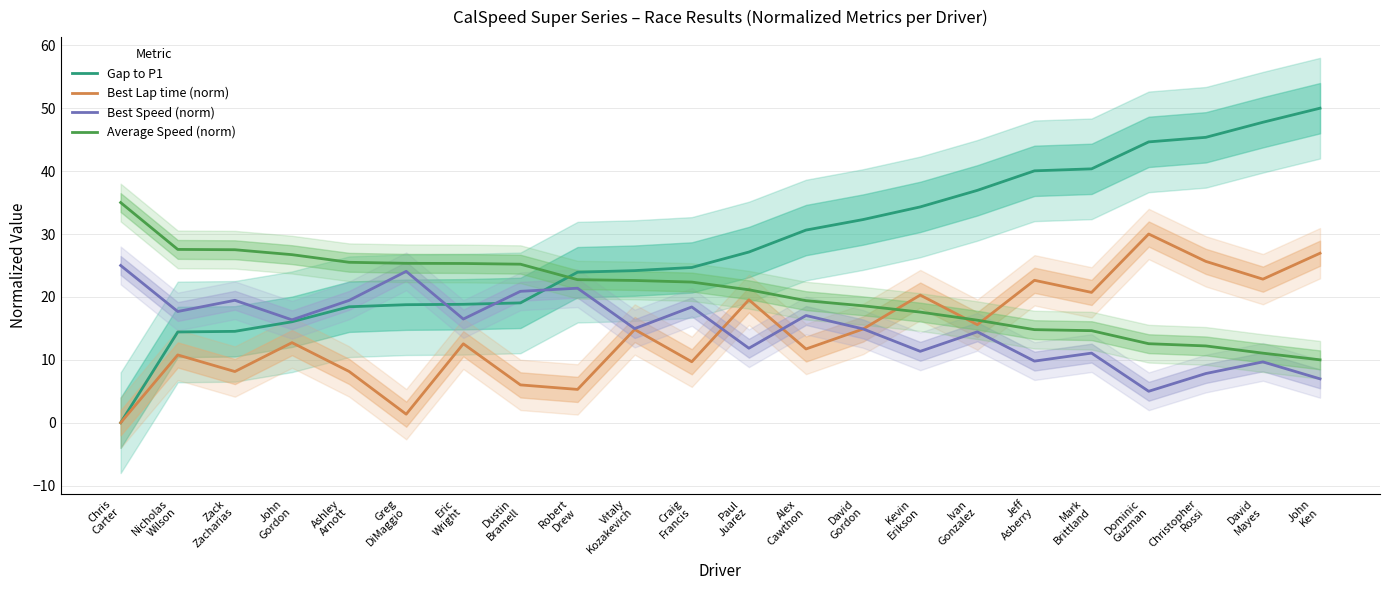

Reading right to left, extract all data points from this chart.

Gap to P1: John
Ken=50.0	David
Mayes=47.8	Christopher
Rossi=45.4	Dominic
Guzman=44.6	Mark
Brittland=40.4	Jeff
Asberry=40.0	Ivan
Gonzalez=36.9	Kevin
Erikson=34.3	David
Gordon=32.3	Alex
Cawthon=30.6	Paul
Juarez=27.1	Craig
Francis=24.7	Vitaly
Kozakevich=24.2	Robert
Drew=23.9	Dustin
Bramell=19.1	Eric
Wright=18.8	Greg
DiMaggio=18.8	Ashley
Arnott=18.4	John
Gordon=16.0	Zack
Zacharias=14.5	Nicholas
Wilson=14.4	Chris
Carter=0.0
Best Lap time (norm): John
Ken=26.9	David
Mayes=22.8	Christopher
Rossi=25.6	Dominic
Guzman=30.0	Mark
Brittland=20.7	Jeff
Asberry=22.6	Ivan
Gonzalez=15.6	Kevin
Erikson=20.3	David
Gordon=14.9	Alex
Cawthon=11.7	Paul
Juarez=19.5	Craig
Francis=9.7	Vitaly
Kozakevich=14.8	Robert
Drew=5.3	Dustin
Bramell=6.0	Eric
Wright=12.5	Greg
DiMaggio=1.4	Ashley
Arnott=8.2	John
Gordon=12.7	Zack
Zacharias=8.1	Nicholas
Wilson=10.8	Chris
Carter=0.0
Best Speed (norm): John
Ken=7.0	David
Mayes=9.7	Christopher
Rossi=7.8	Dominic
Guzman=5.0	Mark
Brittland=11.1	Jeff
Asberry=9.8	Ivan
Gonzalez=14.5	Kevin
Erikson=11.3	David
Gordon=14.9	Alex
Cawthon=17.0	Paul
Juarez=11.8	Craig
Francis=18.4	Vitaly
Kozakevich=15.0	Robert
Drew=21.4	Dustin
Bramell=20.9	Eric
Wright=16.5	Greg
DiMaggio=24.1	Ashley
Arnott=19.4	John
Gordon=16.4	Zack
Zacharias=19.5	Nicholas
Wilson=17.7	Chris
Carter=25.0
Average Speed (norm): John
Ken=10.0	David
Mayes=11.1	Christopher
Rossi=12.2	Dominic
Guzman=12.6	Mark
Brittland=14.6	Jeff
Asberry=14.8	Ivan
Gonzalez=16.3	Kevin
Erikson=17.6	David
Gordon=18.6	Alex
Cawthon=19.4	Paul
Juarez=21.1	Craig
Francis=22.4	Vitaly
Kozakevich=22.6	Robert
Drew=22.7	Dustin
Bramell=25.2	Eric
Wright=25.3	Greg
DiMaggio=25.3	Ashley
Arnott=25.5	John
Gordon=26.7	Zack
Zacharias=27.5	Nicholas
Wilson=27.6	Chris
Carter=35.0